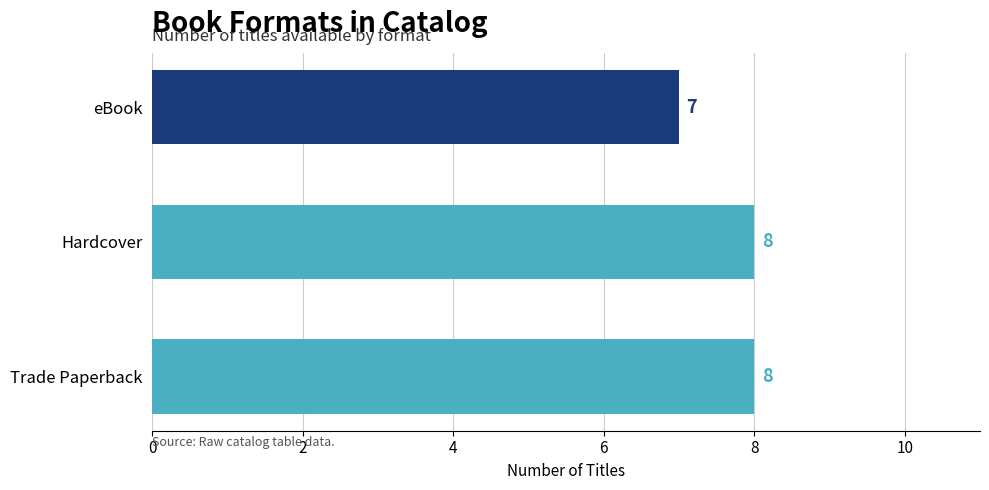

Count the values in the range 7 to 8.

3